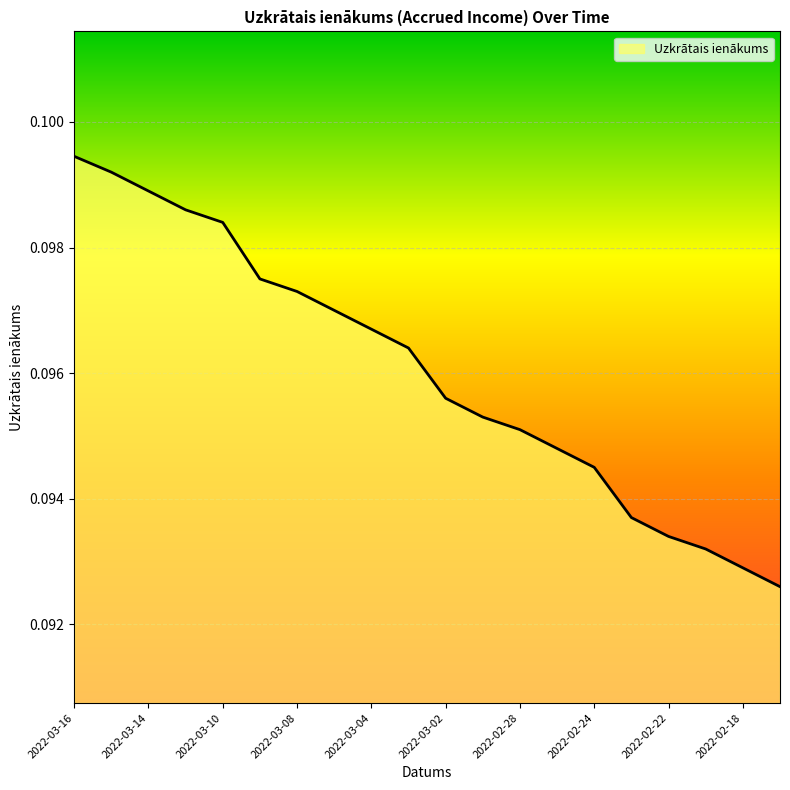

Reading left to right, what are all the values shown in this chart?

2022-03-16=0.1	2022-03-15=0.1	2022-03-14=0.1	2022-03-11=0.1	2022-03-10=0.1	2022-03-09=0.1	2022-03-08=0.1	2022-03-07=0.1	2022-03-04=0.1	2022-03-03=0.1	2022-03-02=0.1	2022-03-01=0.1	2022-02-28=0.1	2022-02-25=0.1	2022-02-24=0.1	2022-02-23=0.1	2022-02-22=0.1	2022-02-21=0.1	2022-02-18=0.1	2022-02-17=0.1